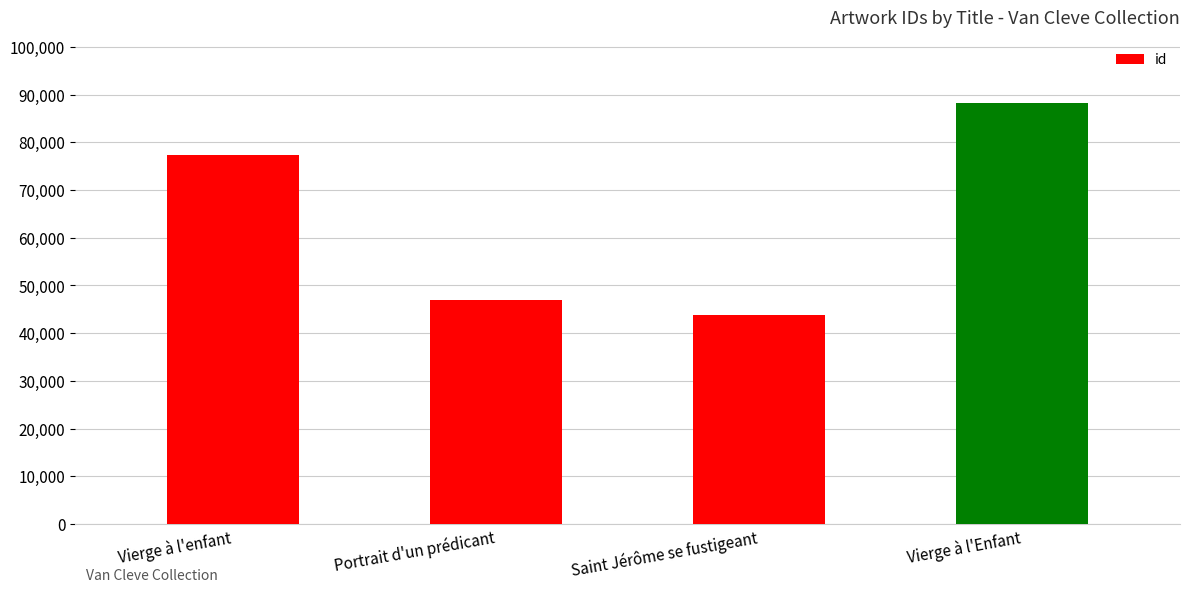

What is the label of the 3rd bar from the right?

Portrait d'un prédicant